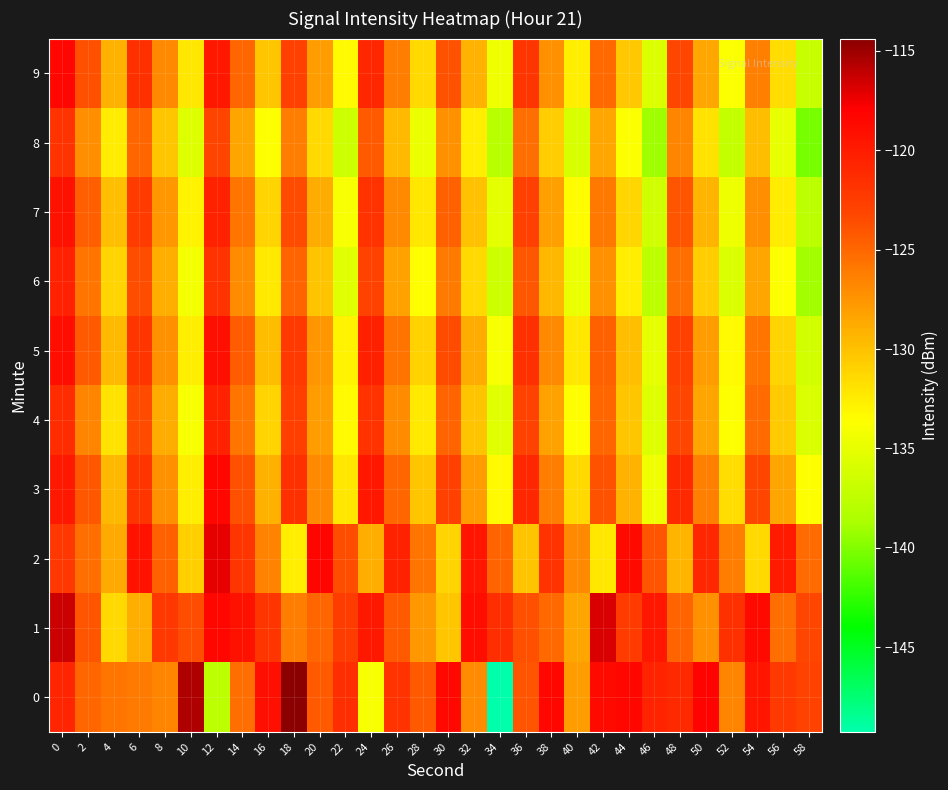

Which series has the largest total across all categories?

1